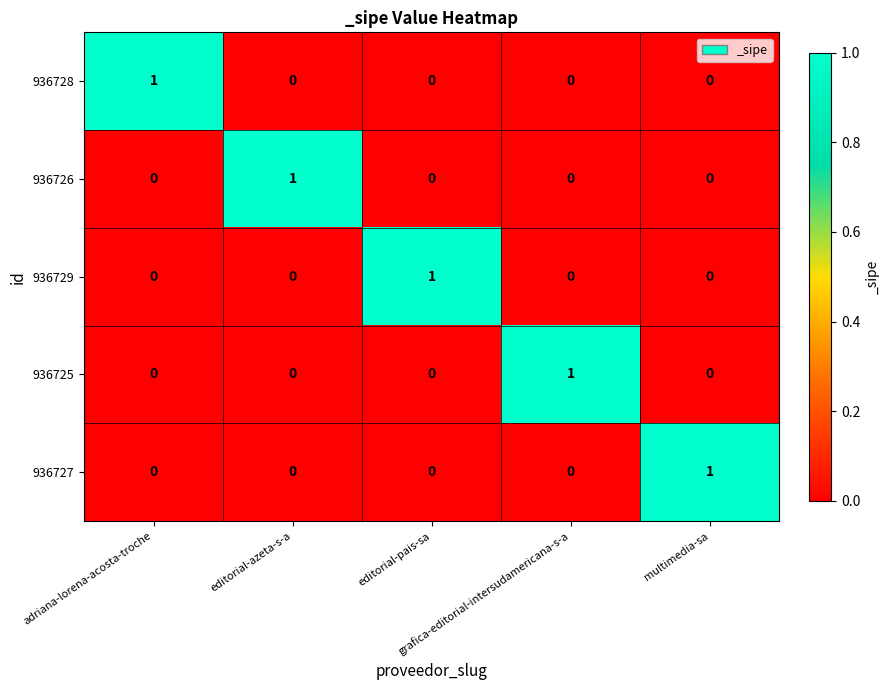

Count the 936726 values in the range 0 to 1.

5